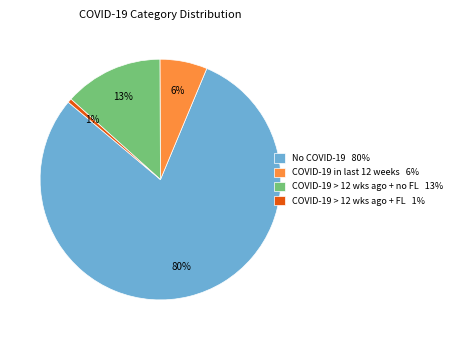

Which has a higher value, COVID-19 > 12 wks ago + FL 1% or No COVID-19 80%?

No COVID-19 80%